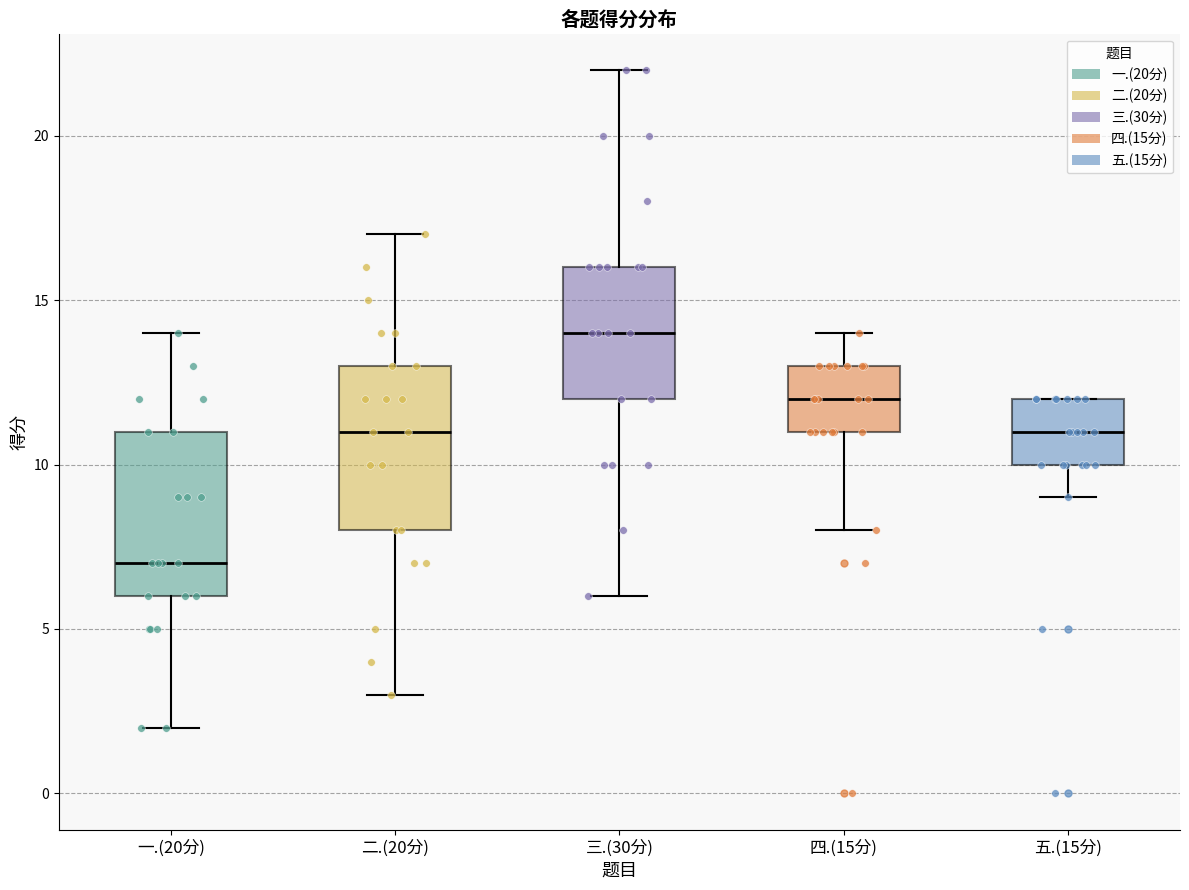

Reading left to right, read every box against the y-axis: the position of its median line, the range the box covers, and the ends of its whiskers. The values are not printed on the chart, so give them approximately, as read against the axis.

一.(20分): median 7, box 6 to 11, whiskers 2 to 14
二.(20分): median 11, box 8 to 13, whiskers 3 to 17
三.(30分): median 14, box 12 to 16, whiskers 6 to 22
四.(15分): median 12, box 11 to 13, whiskers 8 to 14
五.(15分): median 11, box 10 to 12, whiskers 9 to 12